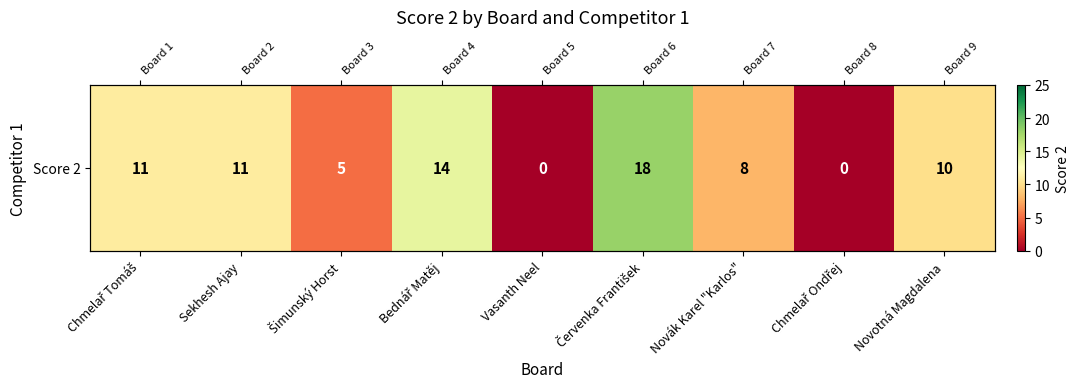

Rank the categories by value from highest to lowest.

Červenka František, Bednář Matěj, Chmelař Tomáš, Sekhesh Ajay, Novotná Magdalena, Novák Karel "Karlos", Šimunský Horst, Vasanth Neel, Chmelař Ondřej